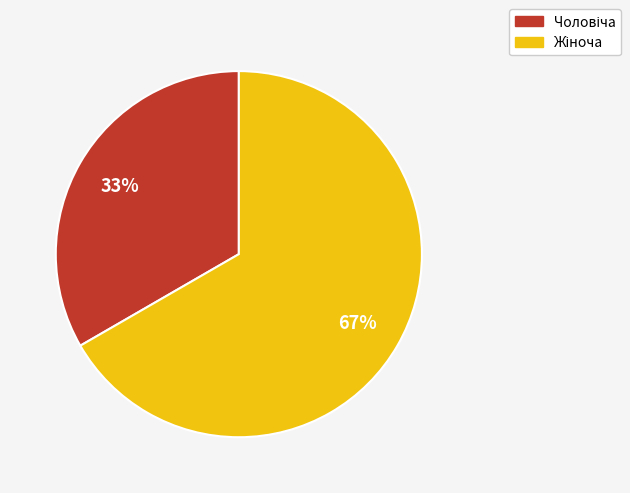

How many segments does this pie chart have?

2